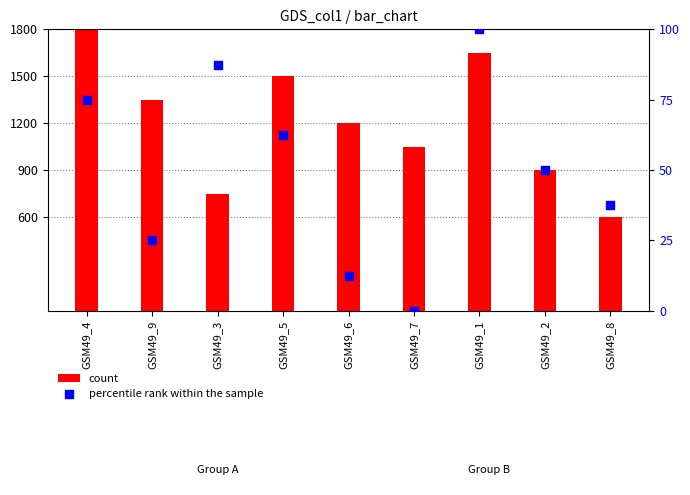

Which series has the largest Y range (max minus min)?

count